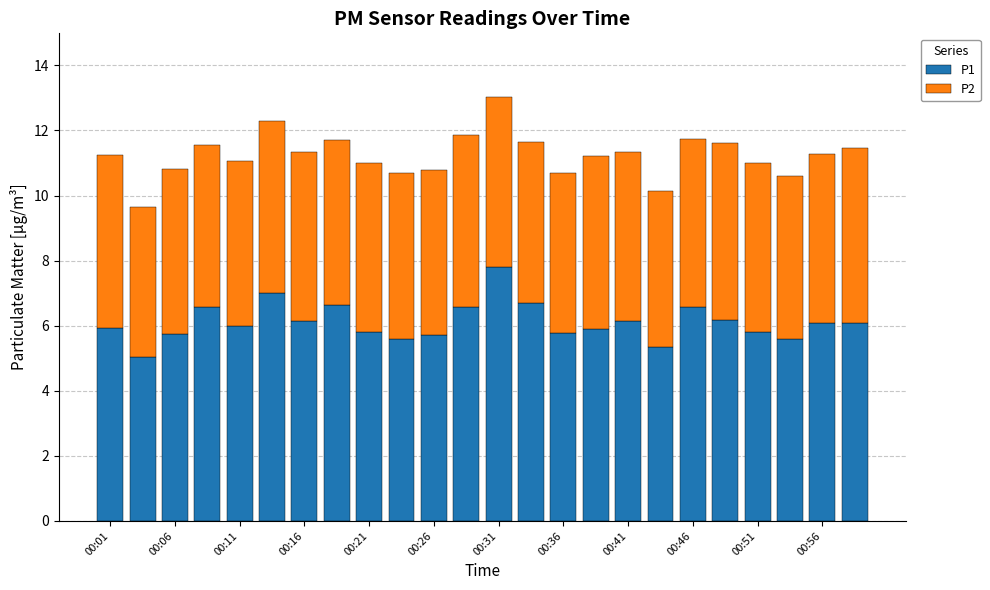

What is the difference between the maximum and minimum values in the P1 series?

2.8